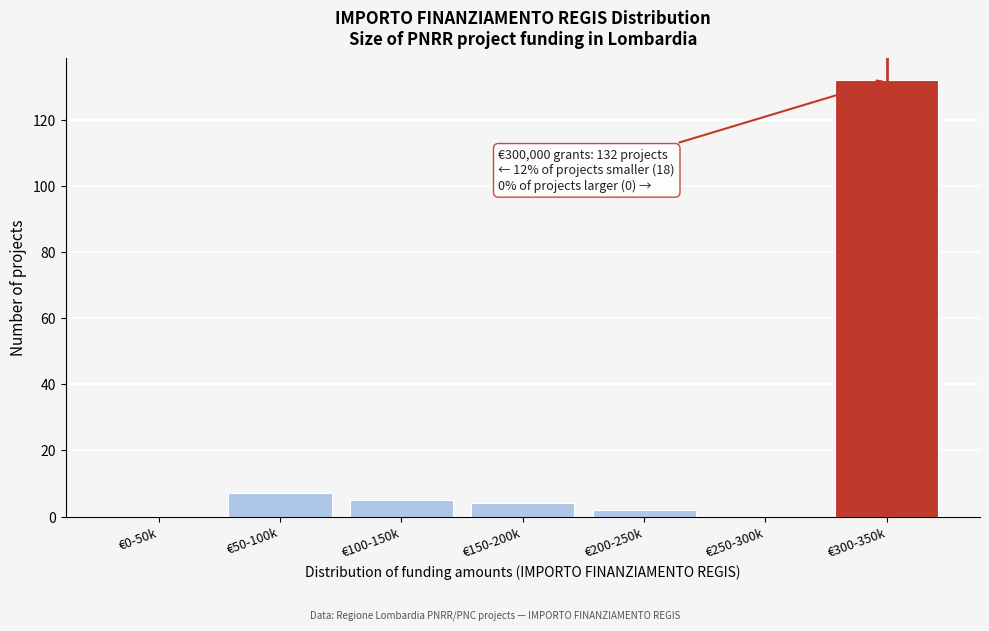

Reading right to left, what are all the values shown in this chart?

€300-350k=132	€250-300k=0	€200-250k=2	€150-200k=4	€100-150k=5	€50-100k=7	€0-50k=0